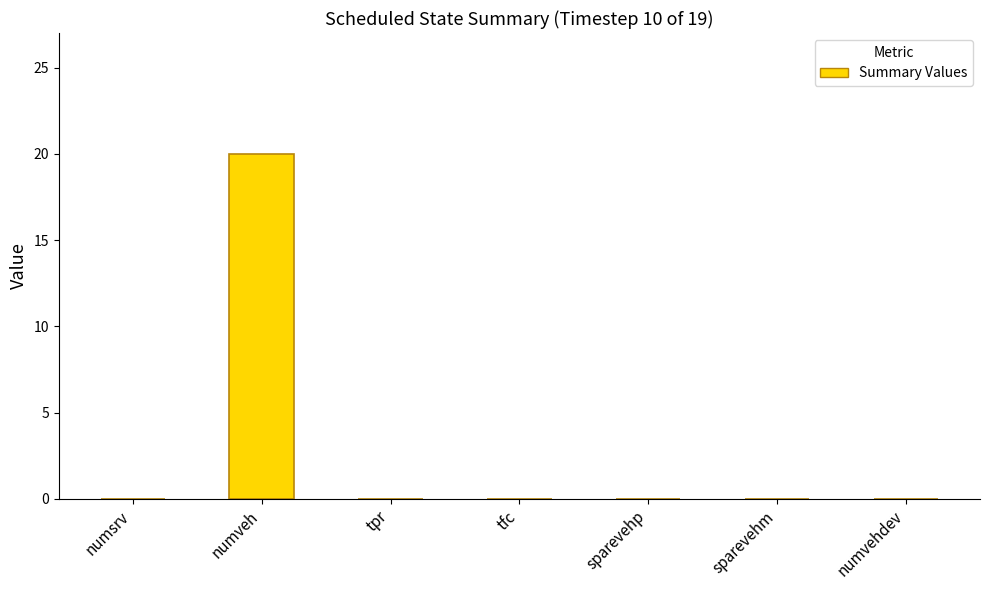

Is it true that the value at sparevehp is 10?

False